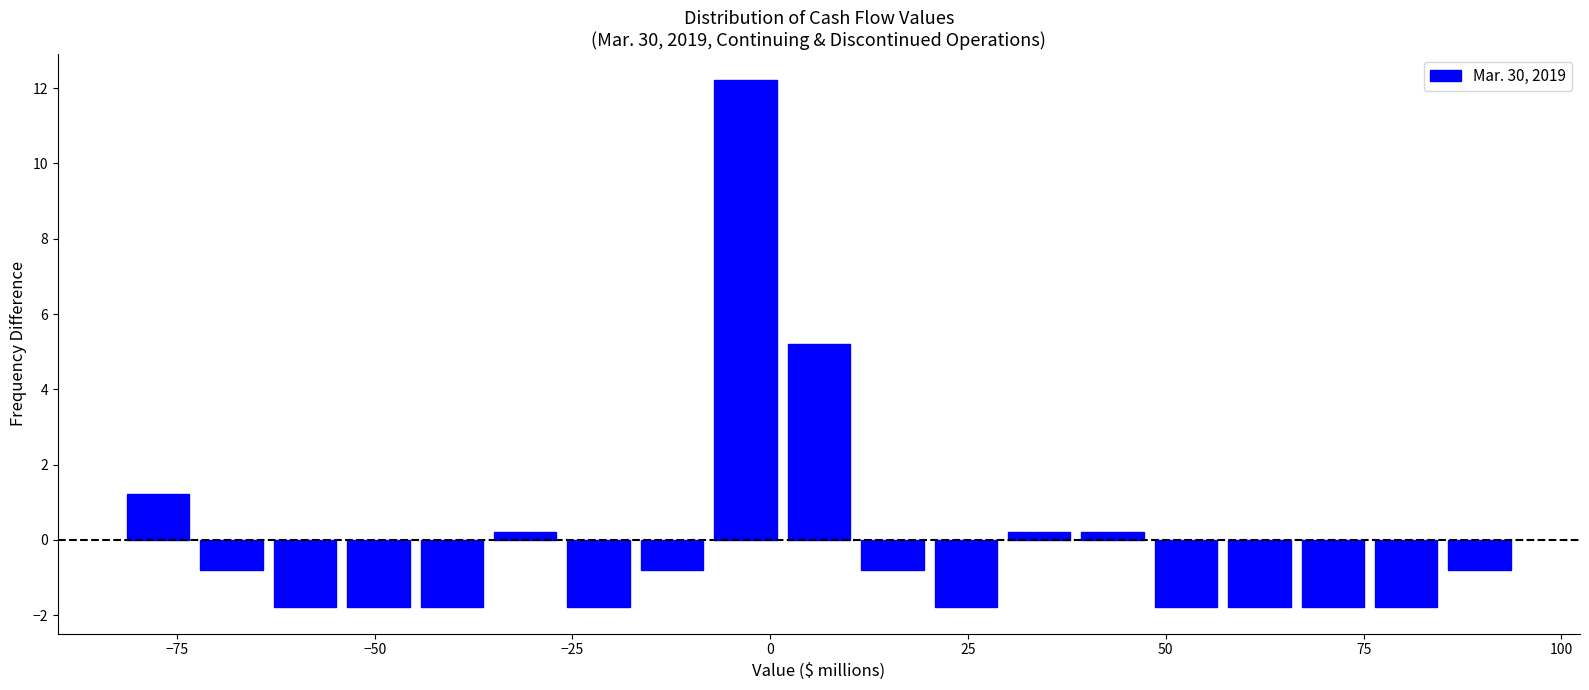

Around what value on the x-axis is the tallest bar? Give the approximate position of its centre, as read against the axis.

-5